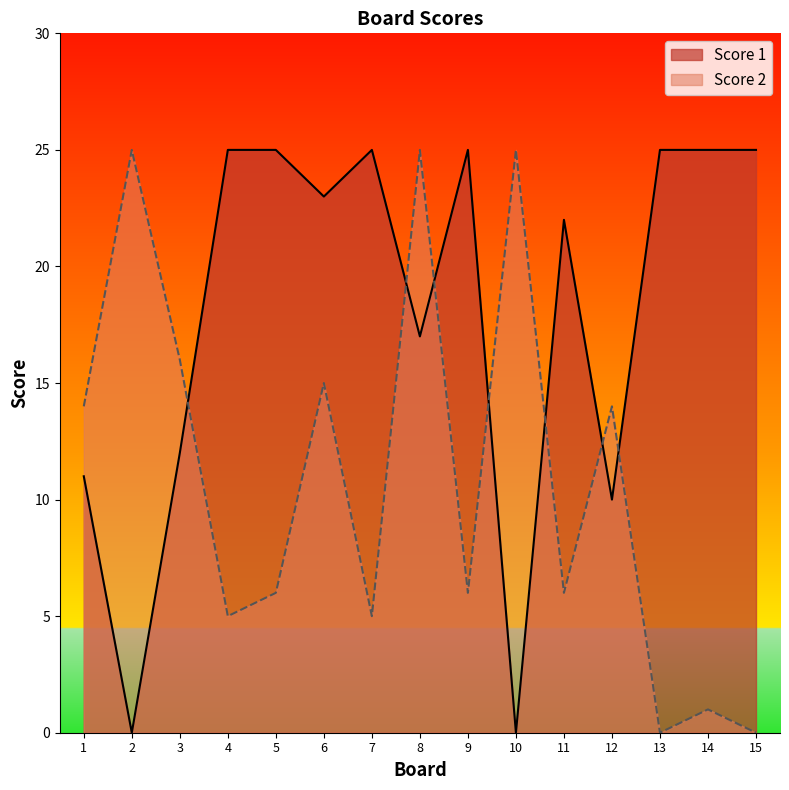

What is the difference between the maximum and minimum values in the Score 1 series?

25